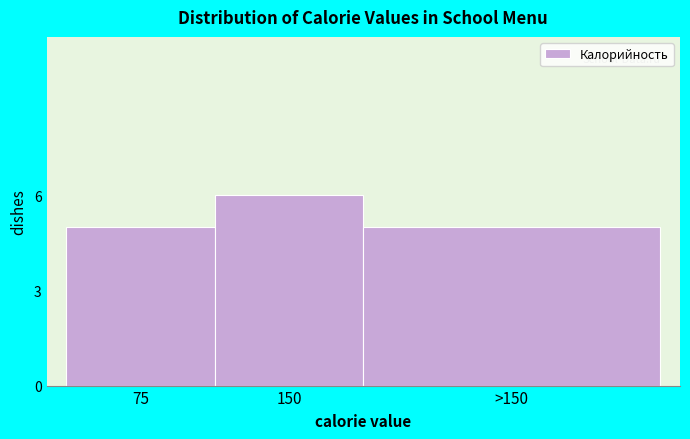

Reading right to left, list all the values displayed in this chart.

>150=5	150=6	75=5